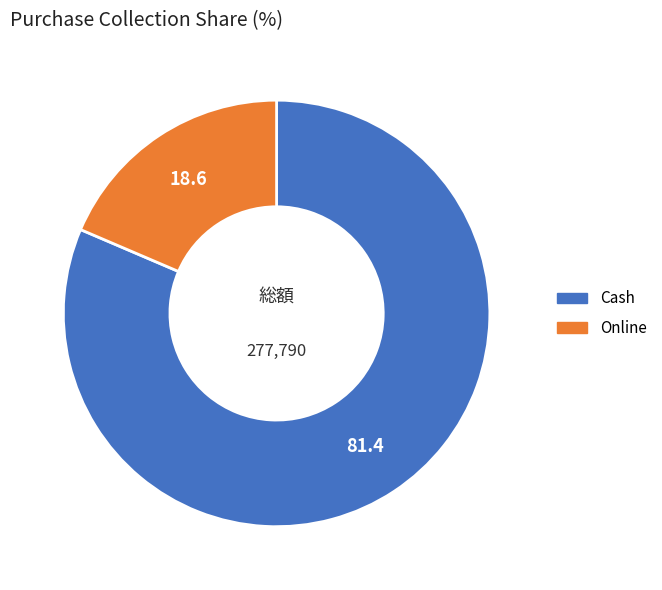

Count the number of slices in the pie.

2